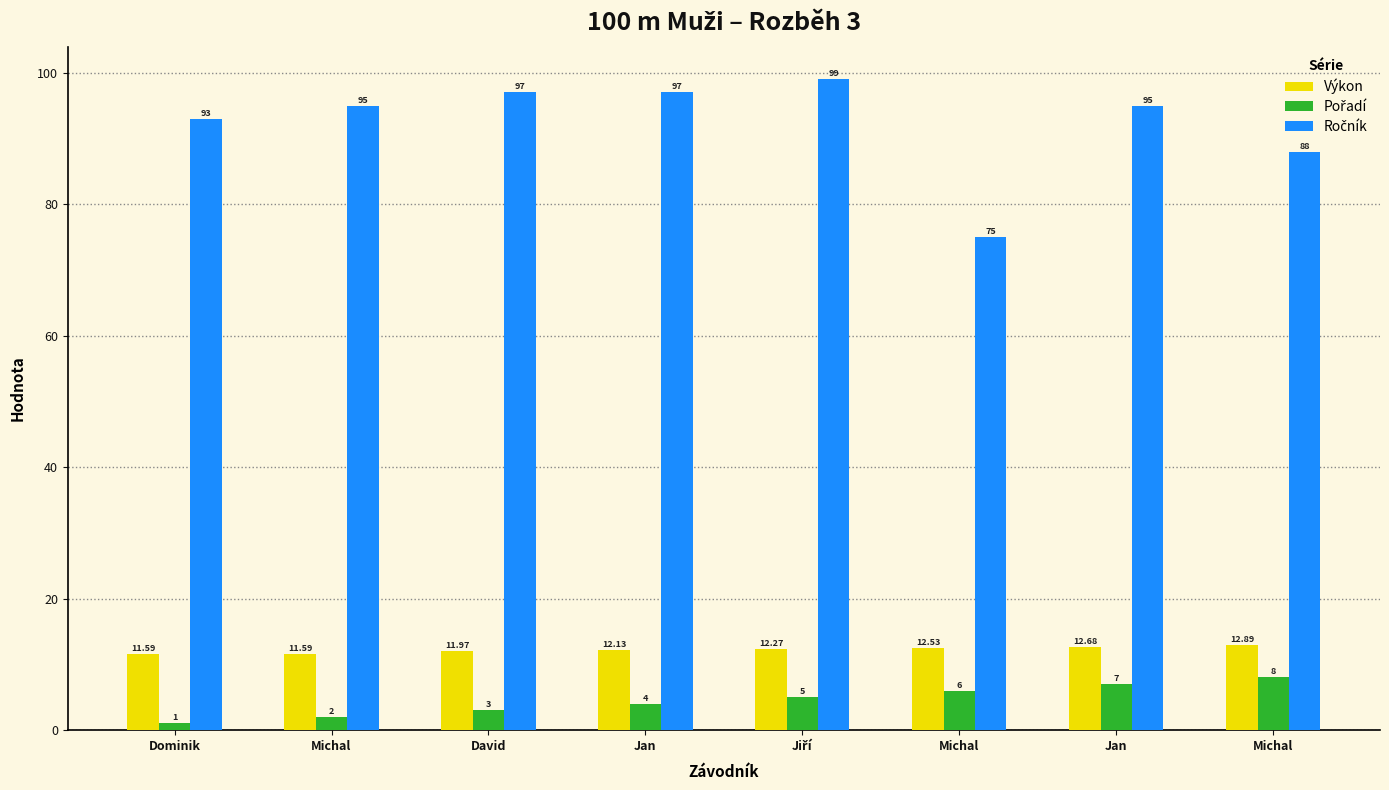

What value does the Pořadí series have at Jan?

4.0